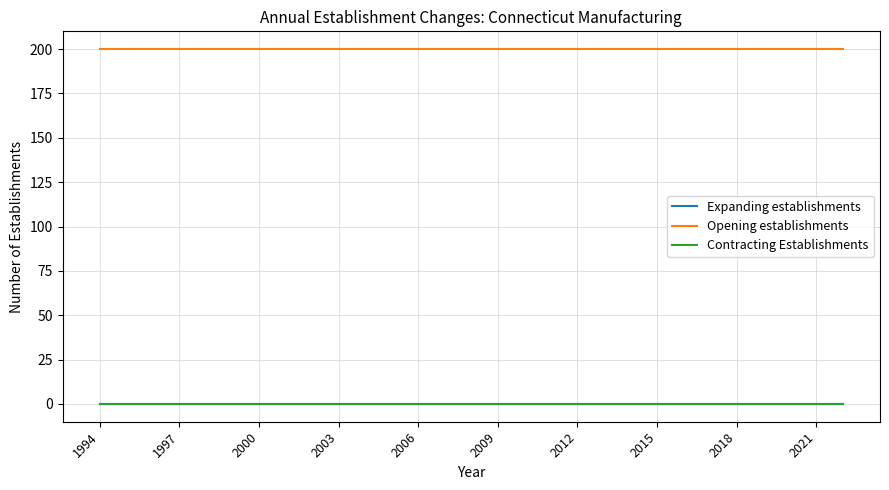

Does the chart display data point markers on the line(s)?

No